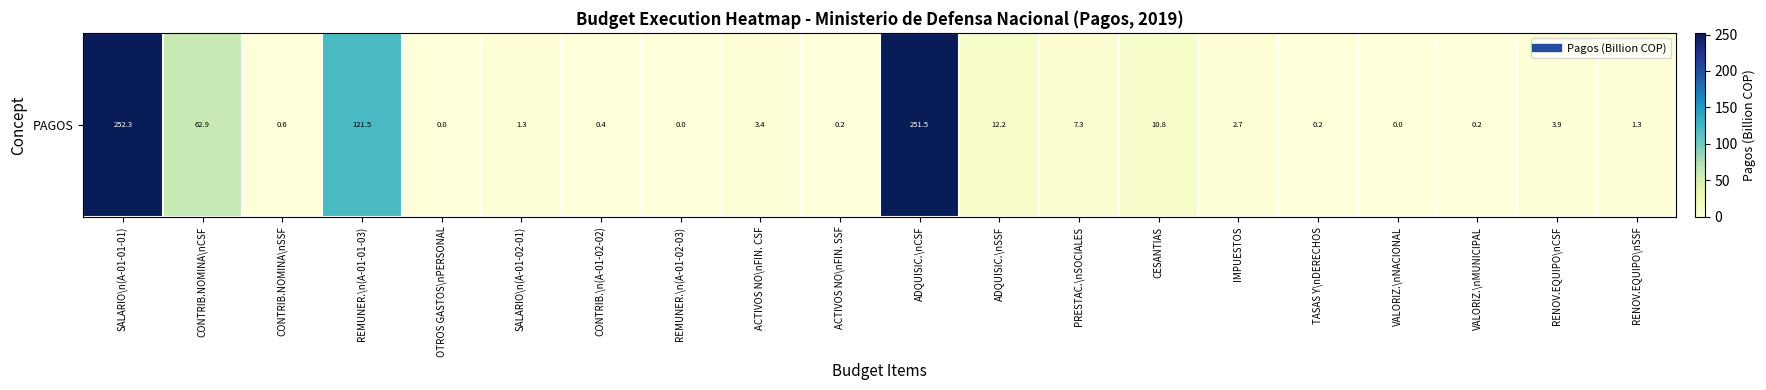

List the labels in order of value, largest first.

SALARIO\n(A-01-01-01), ADQUISIC.\nCSF, REMUNER.\n(A-01-01-03), CONTRIB.NOMINA\nCSF, ADQUISIC.\nSSF, CESANTIAS, PRESTAC.\nSOCIALES, RENOV.EQUIPO\nCSF, ACTIVOS NO\nFIN. CSF, IMPUESTOS, SALARIO\n(A-01-02-01), RENOV.EQUIPO\nSSF, CONTRIB.NOMINA\nSSF, CONTRIB.\n(A-01-02-02), TASAS Y\nDERECHOS, ACTIVOS NO\nFIN. SSF, VALORIZ.\nMUNICIPAL, VALORIZ.\nNACIONAL, REMUNER.\n(A-01-02-03), OTROS GASTOS\nPERSONAL